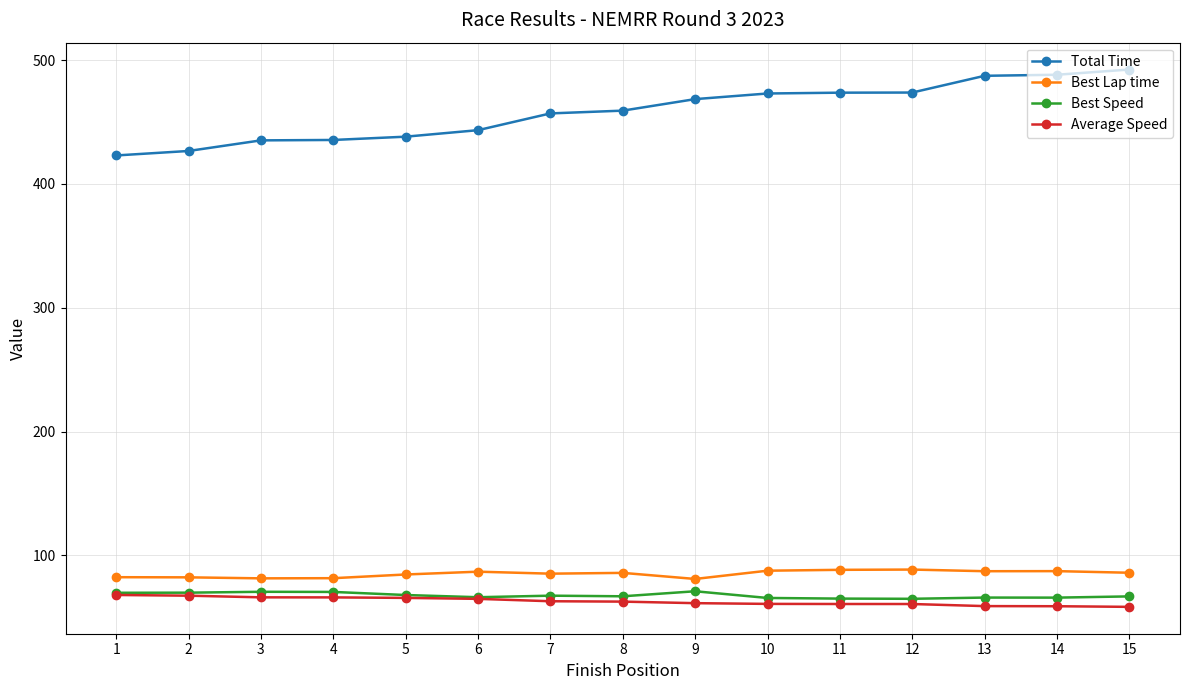

What is the greatest value displayed?

492.3